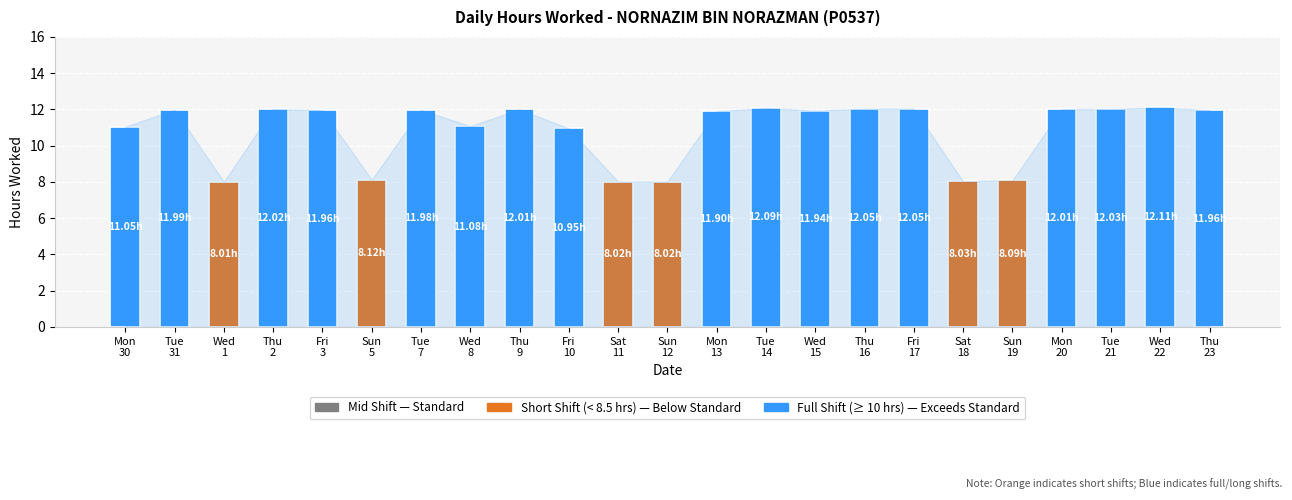

What position from the left is Mon
13?

13